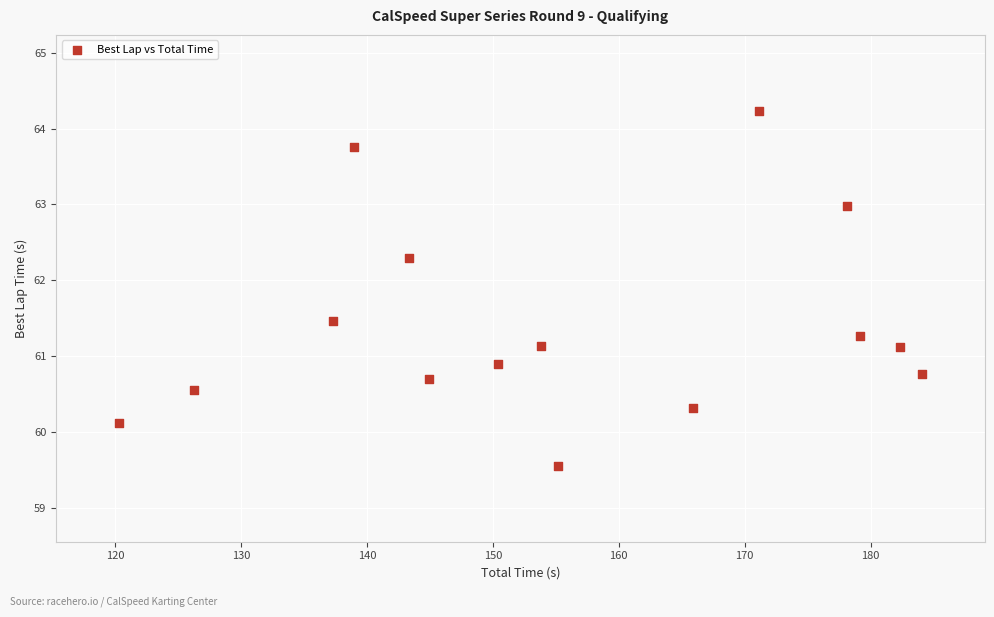

What is the range of Y values (max minus min)?

4.7